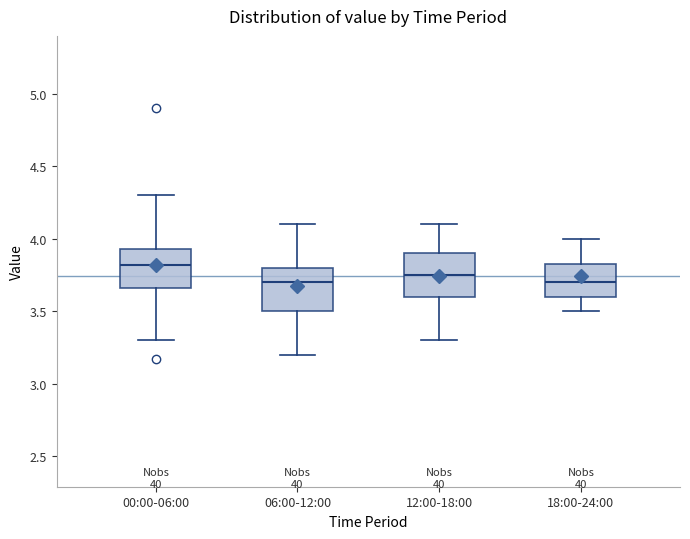

Where does the upper whisker of the box for 06:00-12:00 end on the y-axis? The values are not printed on the chart, so give them approximately, as read against the axis.

4.10